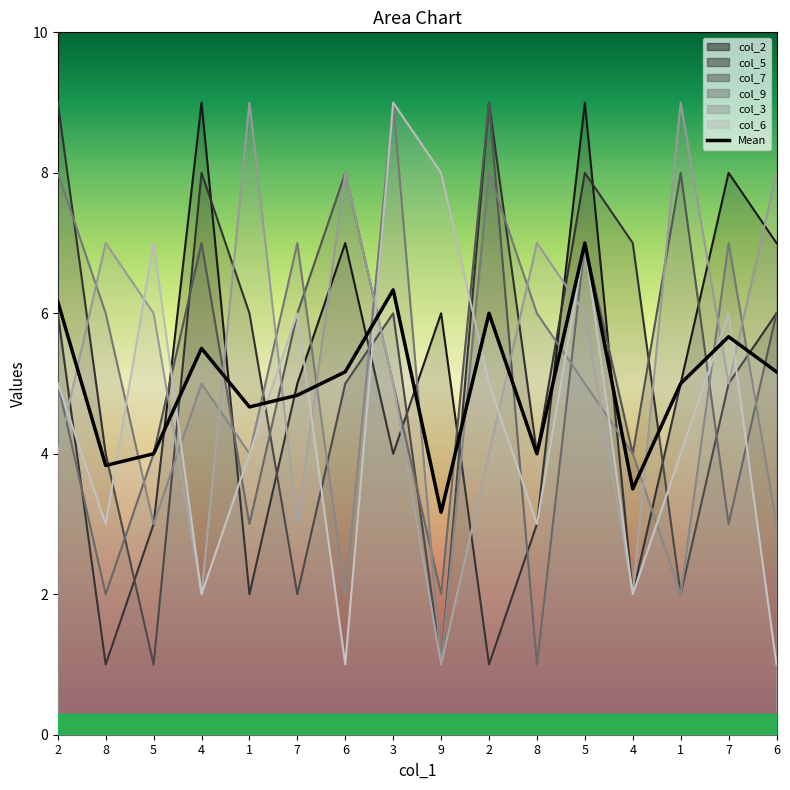

At which category does col_9 reach its first local valley?

5